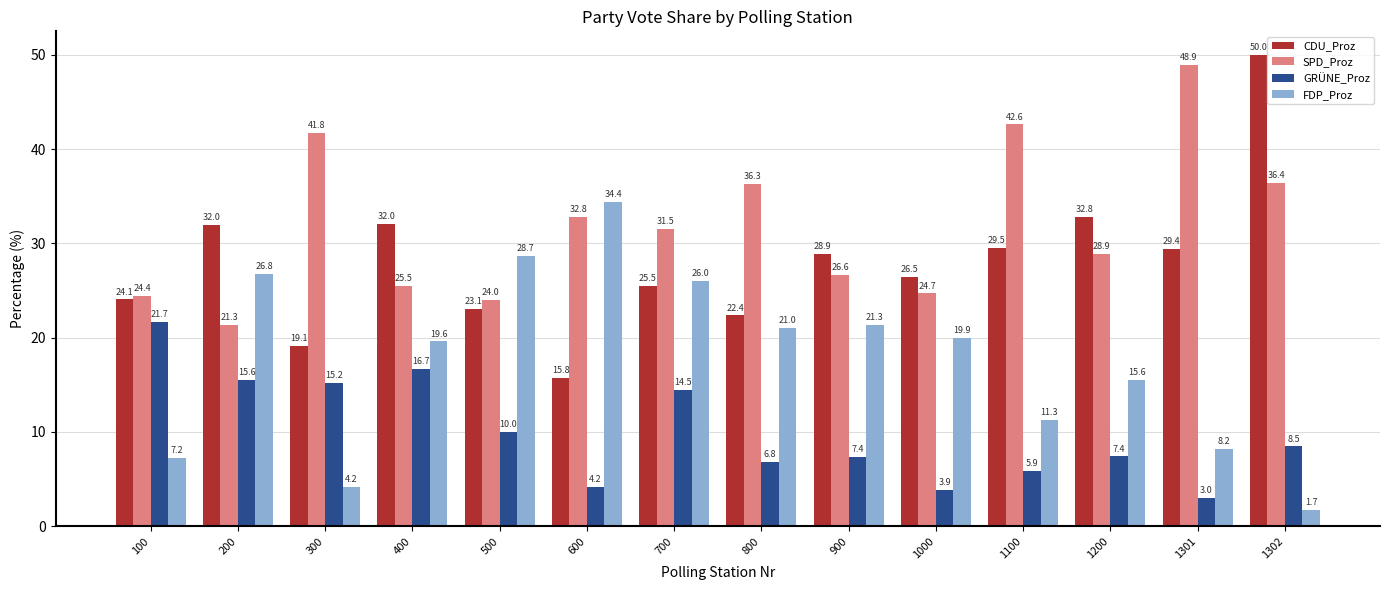

At which label does SPD_Proz reach its peak?

1301